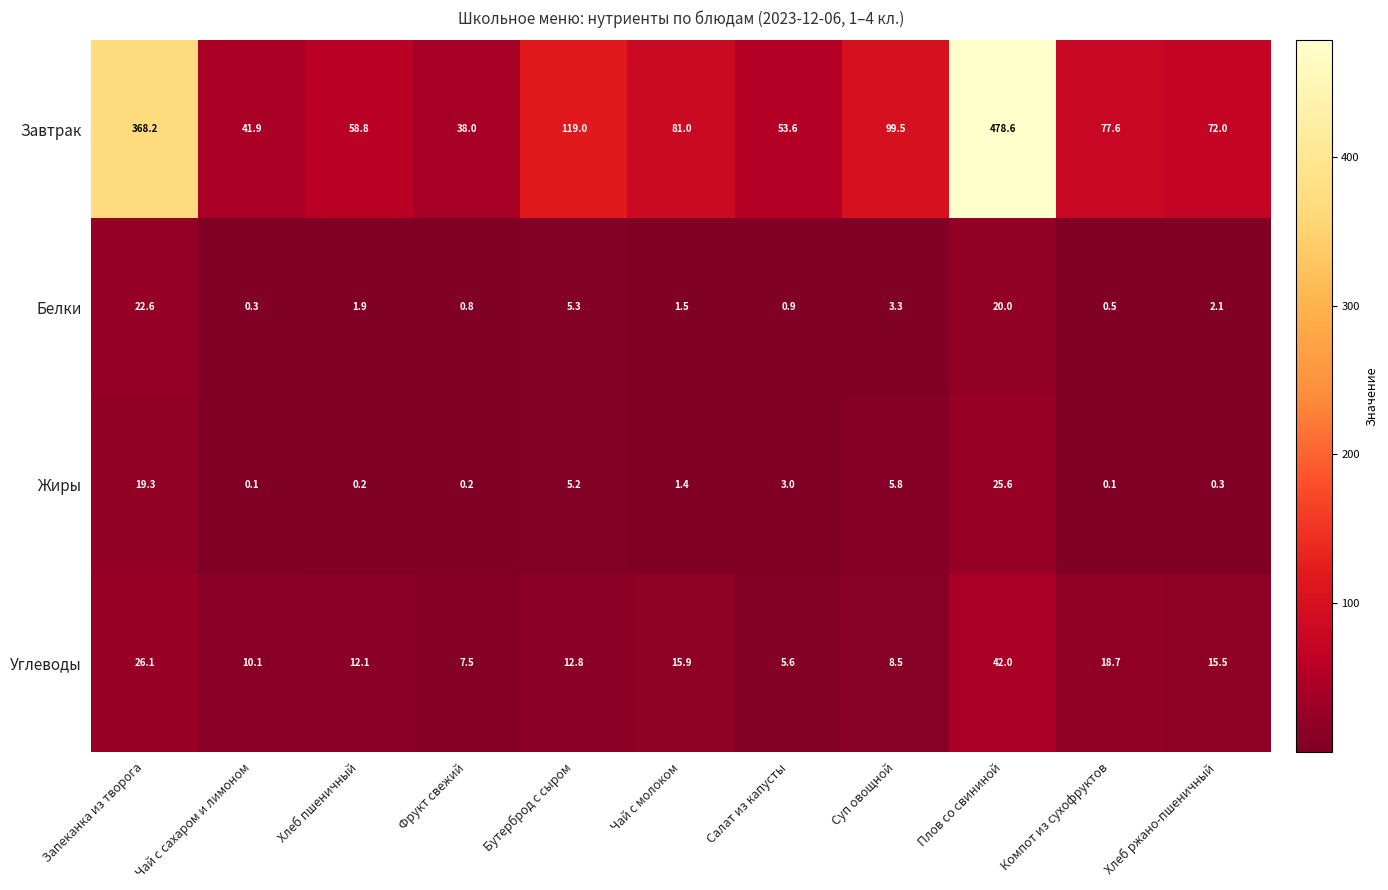

The Завтрак series shows 136.2 at Плов со свининой. True or false?

False